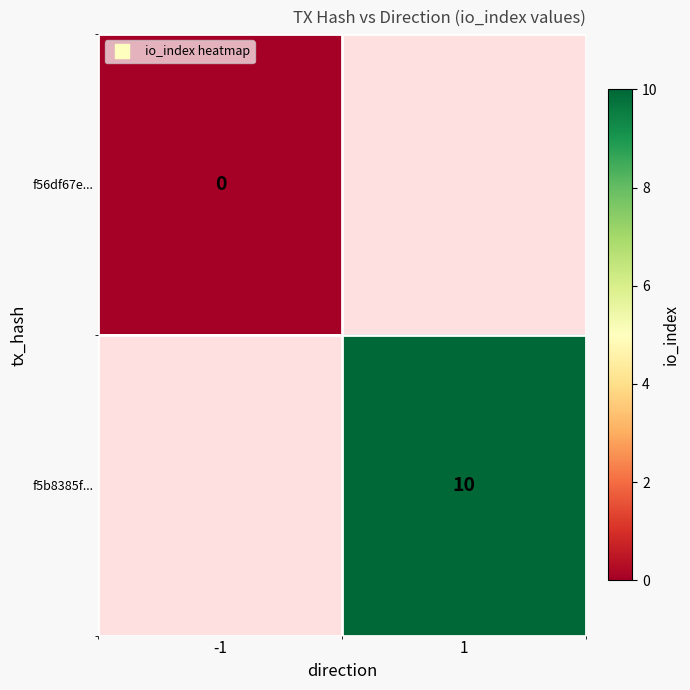

List the labels in order of f5b8385f... value, smallest first.

-1, 1